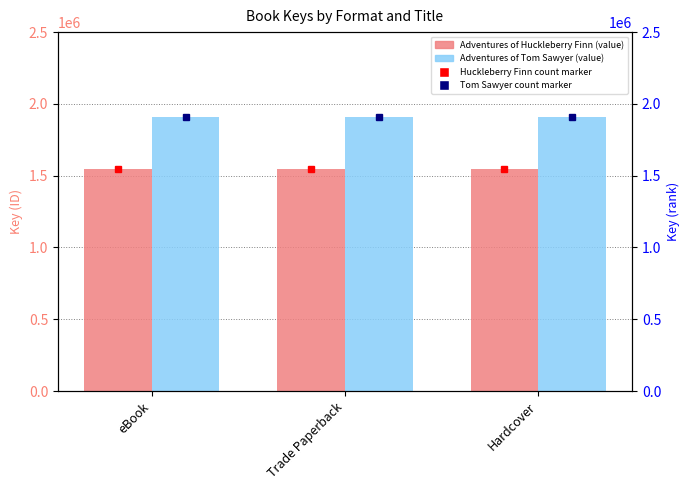

Rank the series by their average value, from lowest to highest.

Adventures of Huckleberry Finn, Adventures of Tom Sawyer